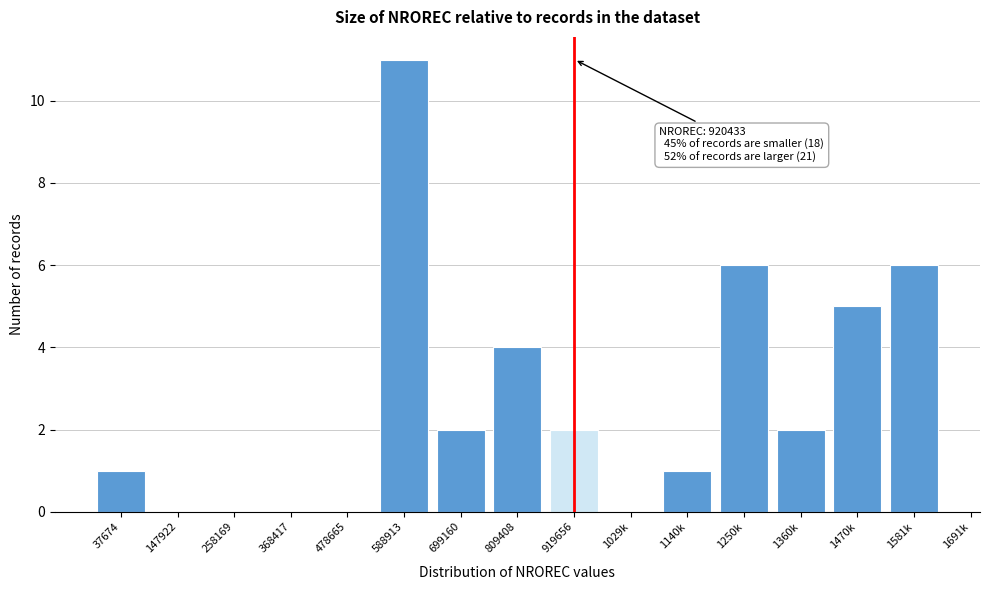

Reading left to right, list all the values displayed in this chart.

37674=1	147922=0	258169=0	368417=0	478665=0	588913=11	699160=2	809408=4	919656=2	1029k=0	1140k=1	1250k=6	1360k=2	1470k=5	1581k=6